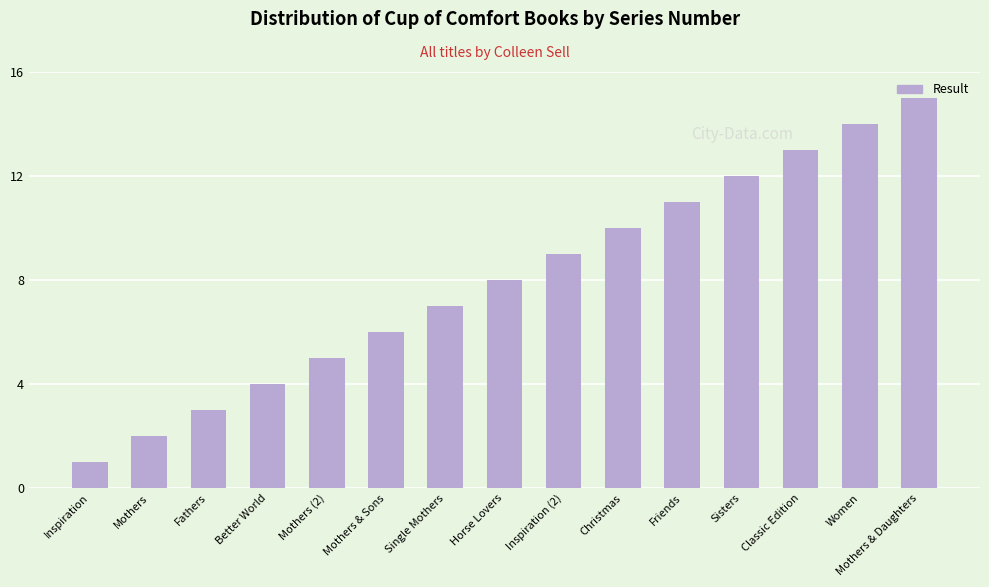

What is the change in value from Sisters to Mothers & Daughters?

+3